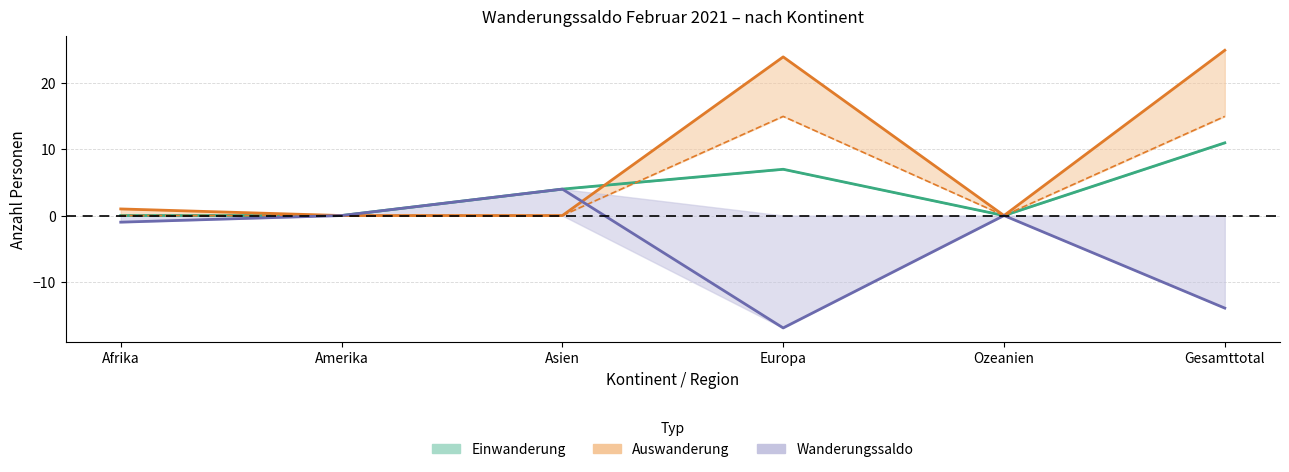

Which series changed the most between Asien and Ozeanien?

Effektive Einwanderung